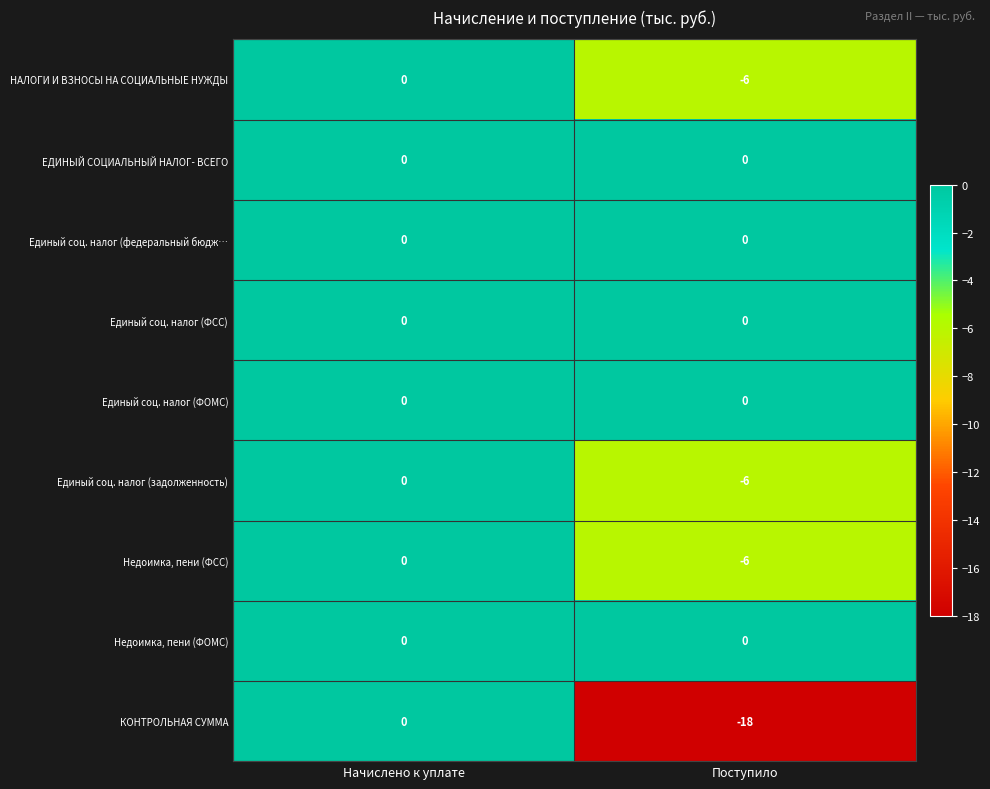

At which category is the sum across all series the highest?

Начислено к уплате